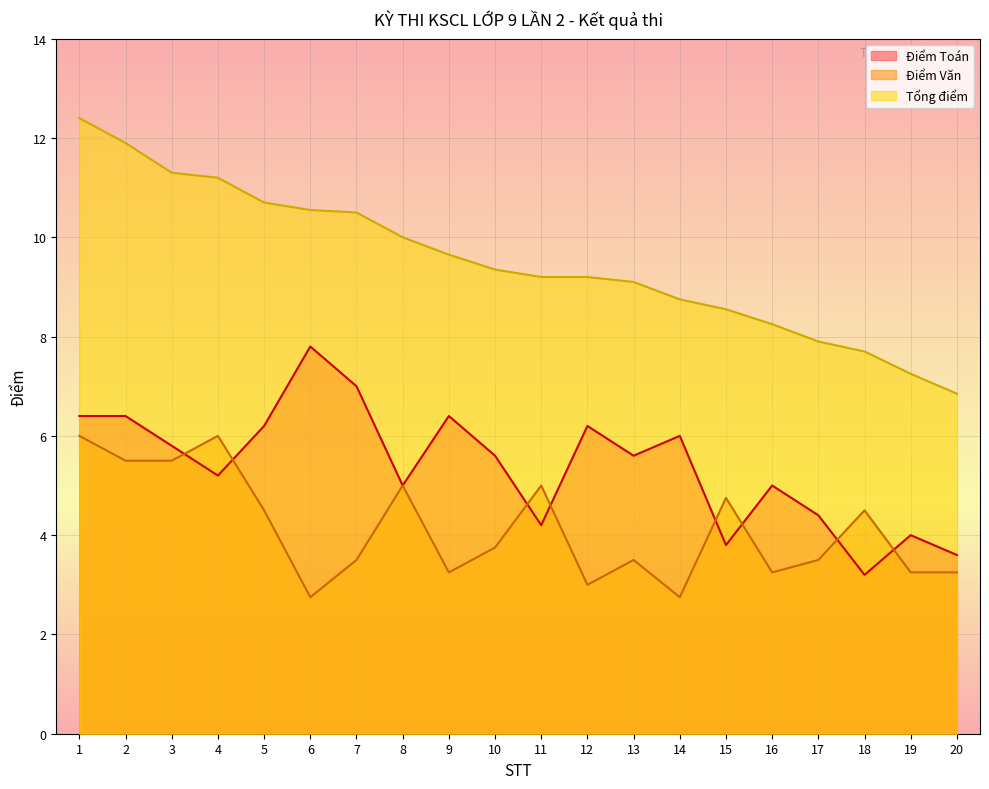

At which category is the sum across all series the highest?

1